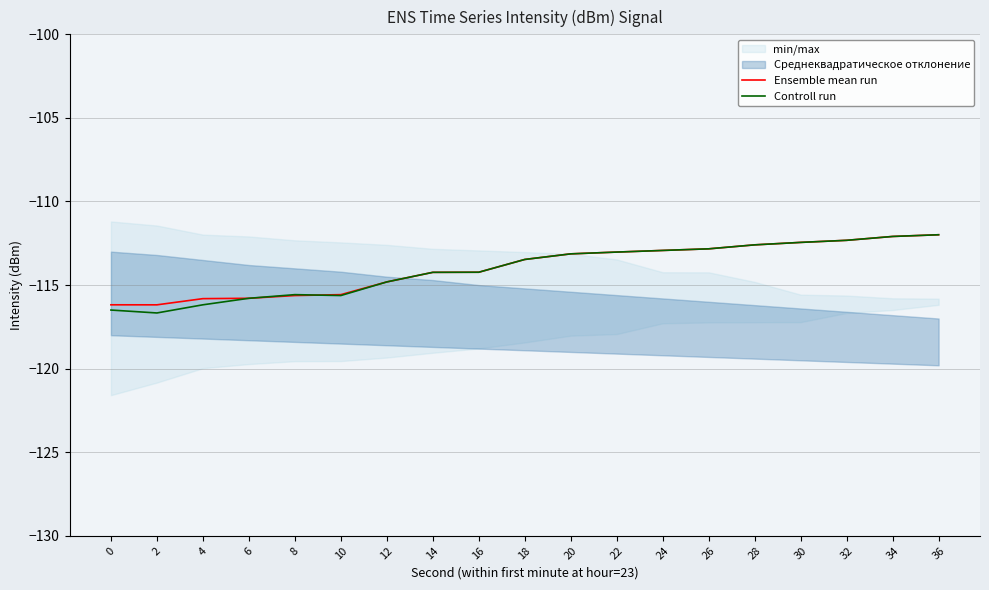

What is the total value across all series at 32?

-224.6